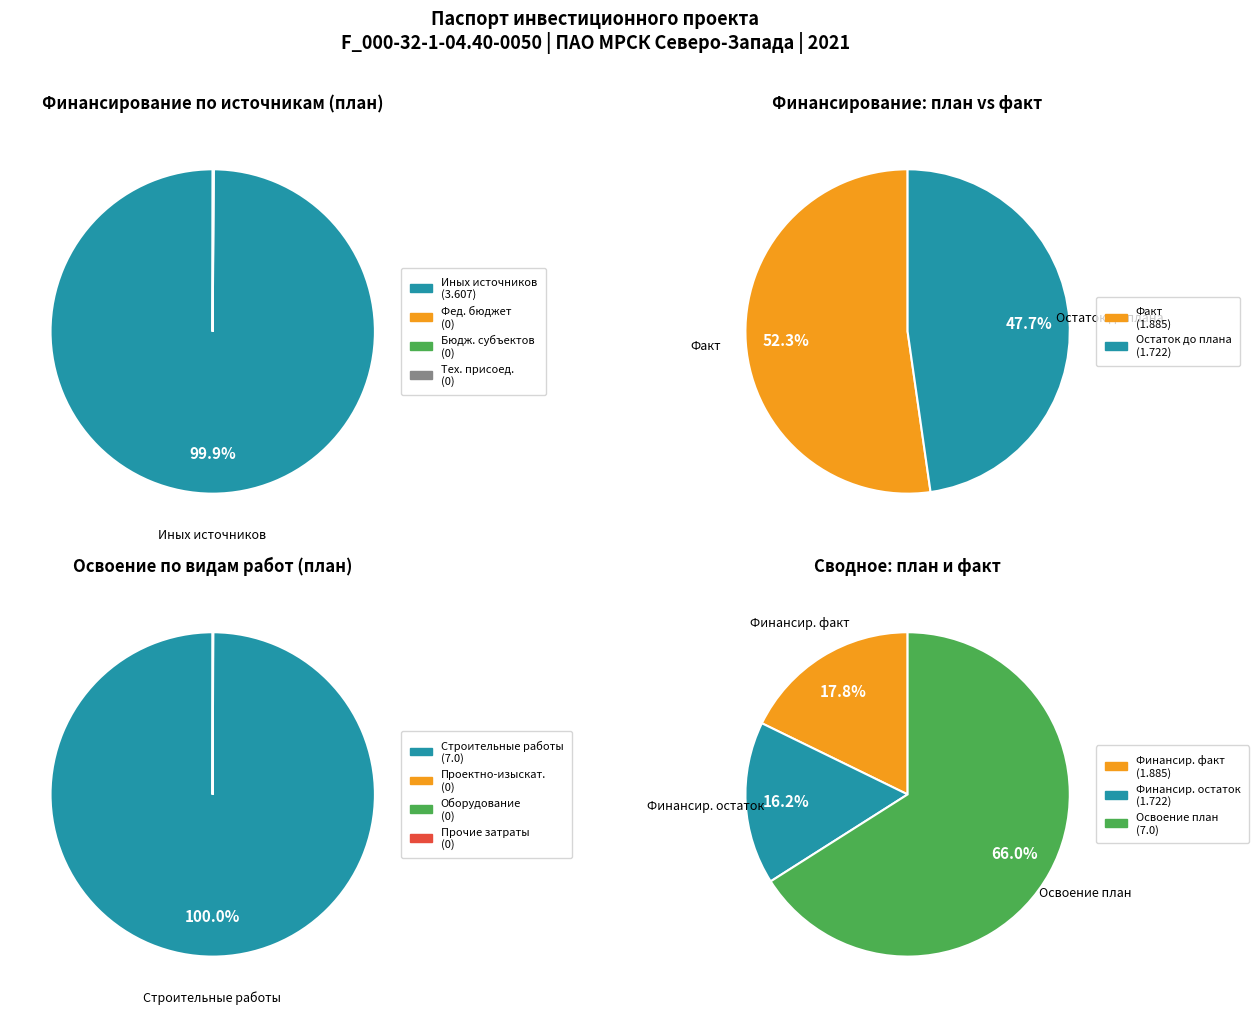

True or false: оборудование accounts for 0% of the total.

True